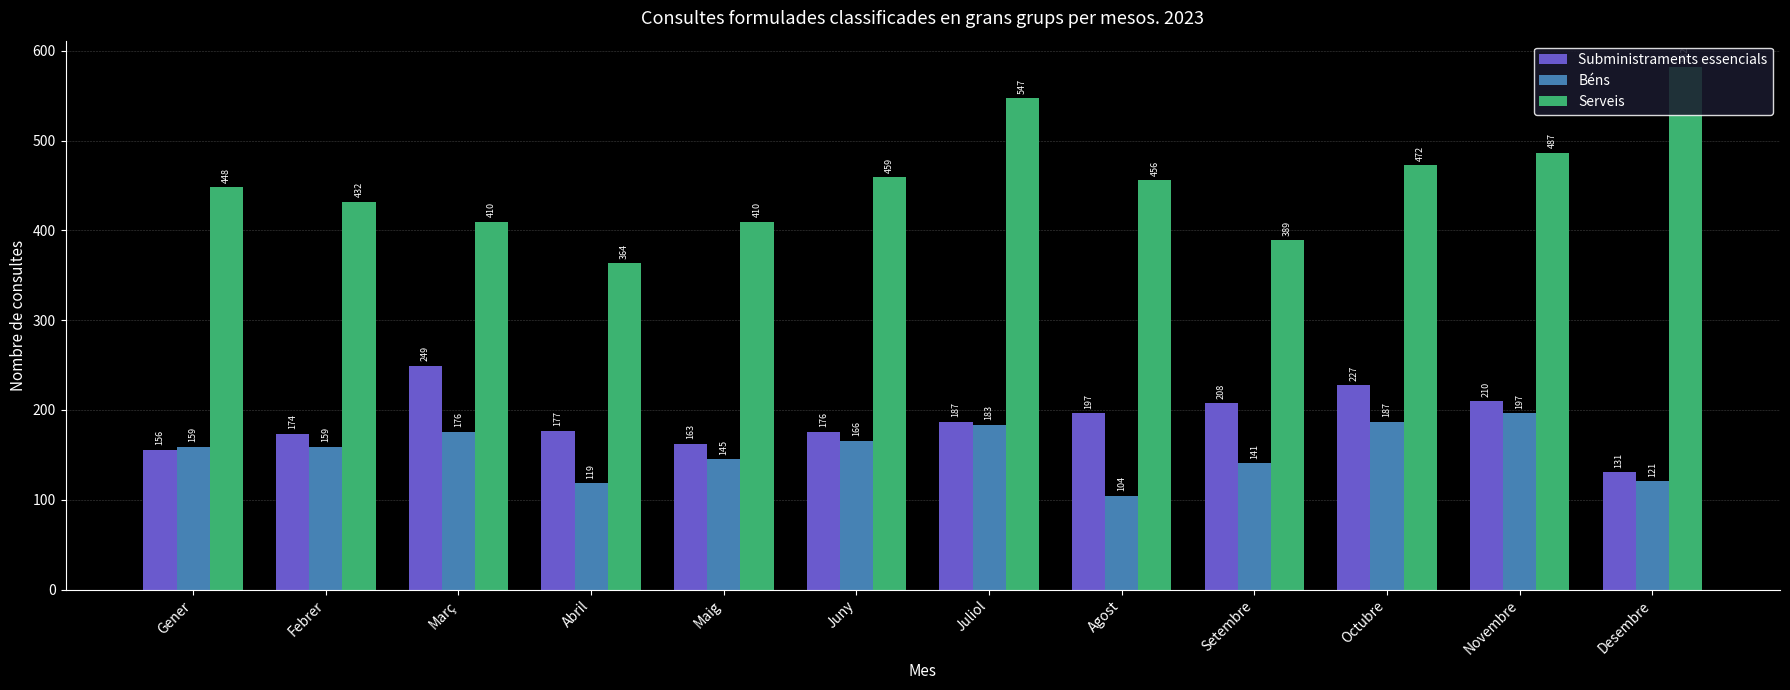

What are all the series names shown in the legend?

Subministraments essencials, Béns, Serveis